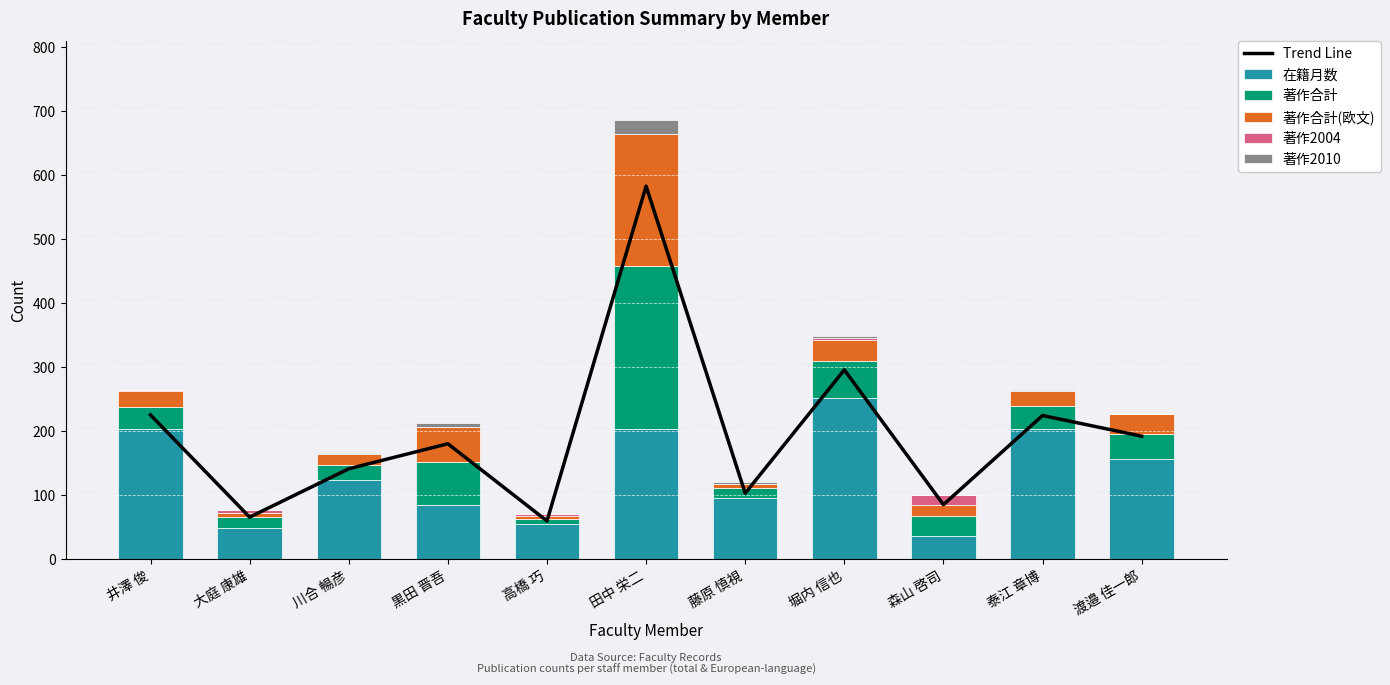

At which label is 著作2010 closest to 11?

黒田 晋吾